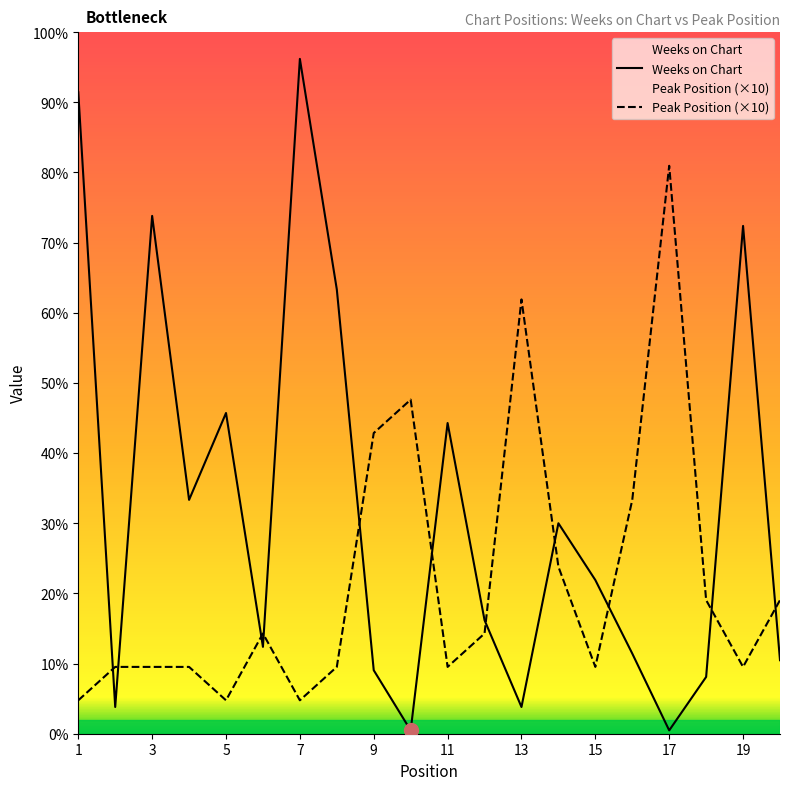

How many series are shown in this chart?

2